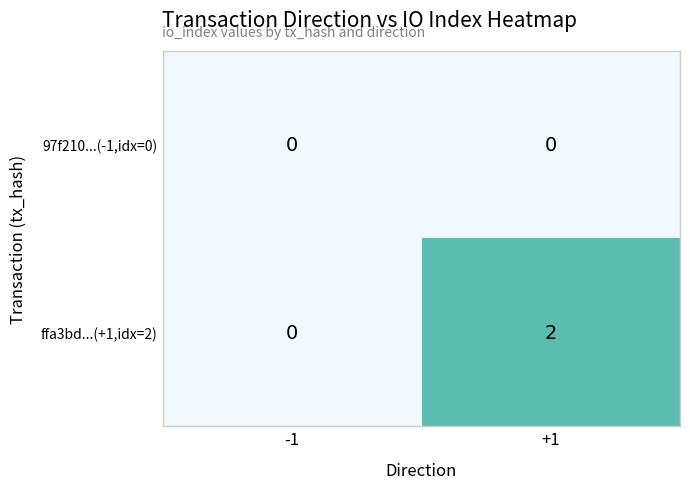

List the series in order of their peak value, lowest first.

97f210...(-1,idx=0), ffa3bd...(+1,idx=2)